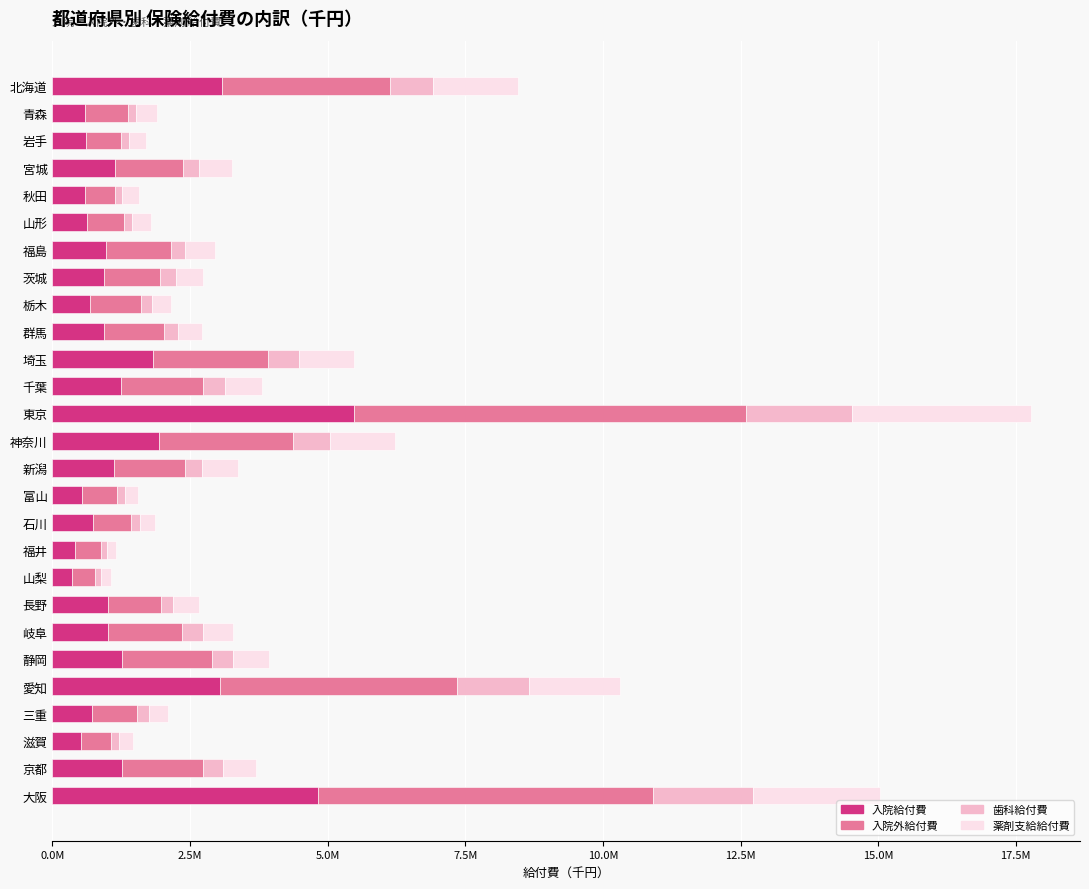

What are all the series names shown in the legend?

入院給付費, 入院外給付費, 歯科給付費, 薬剤支給給付費